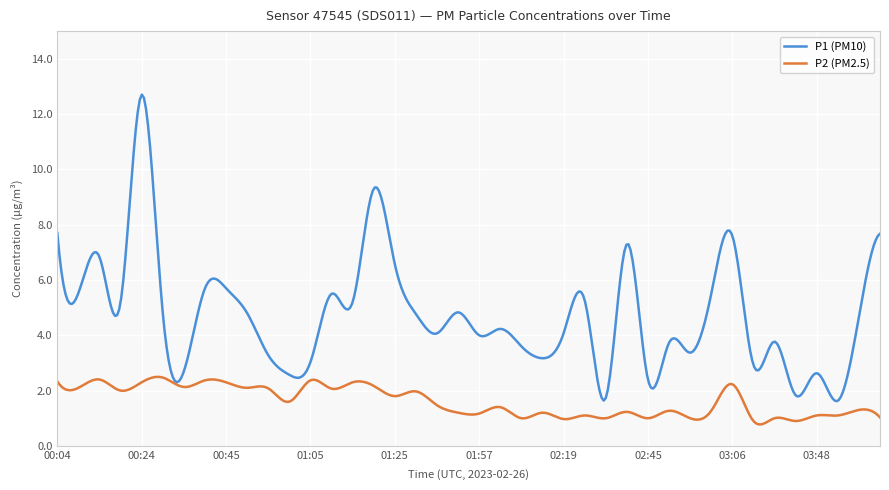

Which series has the widest spread of values?

P1 (PM10)